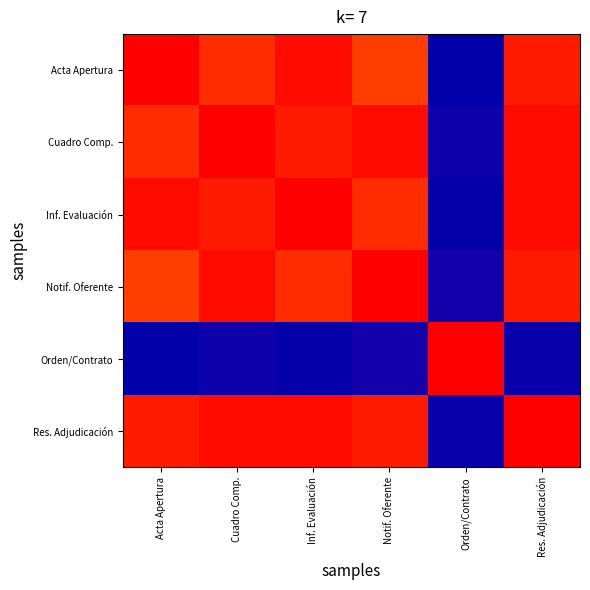

Reading left to right, extract all data points from this chart.

Acta Apertura: Acta Apertura=1.0	Cuadro Comp.=1.0	Inf. Evaluación=1.0	Notif. Oferente=1.0	Orden/Contrato=0.0	Res. Adjudicación=1.0
Cuadro Comp.: Acta Apertura=1.0	Cuadro Comp.=1.0	Inf. Evaluación=1.0	Notif. Oferente=1.0	Orden/Contrato=0.0	Res. Adjudicación=1.0
Inf. Evaluación: Acta Apertura=1.0	Cuadro Comp.=1.0	Inf. Evaluación=1.0	Notif. Oferente=1.0	Orden/Contrato=0.0	Res. Adjudicación=1.0
Notif. Oferente: Acta Apertura=1.0	Cuadro Comp.=1.0	Inf. Evaluación=1.0	Notif. Oferente=1.0	Orden/Contrato=0.0	Res. Adjudicación=1.0
Orden/Contrato: Acta Apertura=0.0	Cuadro Comp.=0.0	Inf. Evaluación=0.0	Notif. Oferente=0.0	Orden/Contrato=1.0	Res. Adjudicación=0.0
Res. Adjudicación: Acta Apertura=1.0	Cuadro Comp.=1.0	Inf. Evaluación=1.0	Notif. Oferente=1.0	Orden/Contrato=0.0	Res. Adjudicación=1.0